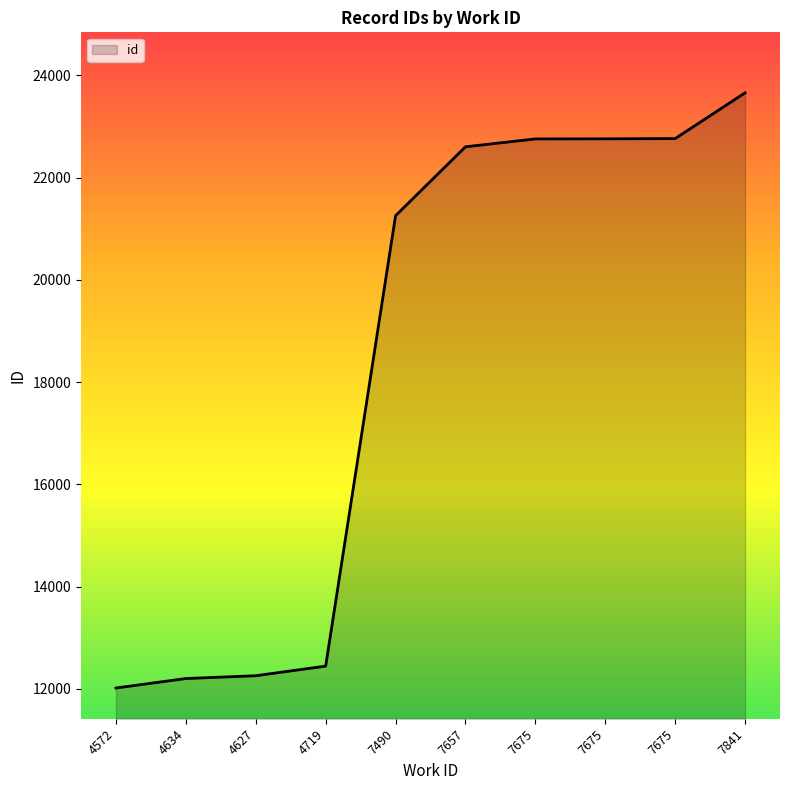

What is the change in value from 7490 to 7675?

+1503